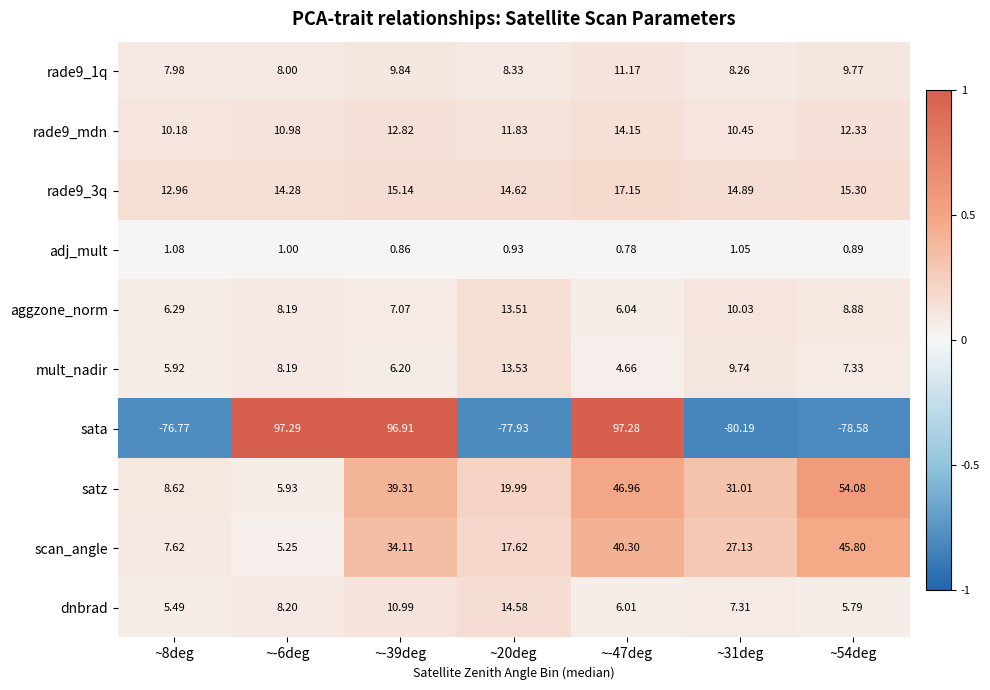

Which series has the largest range (max minus min)?

sata